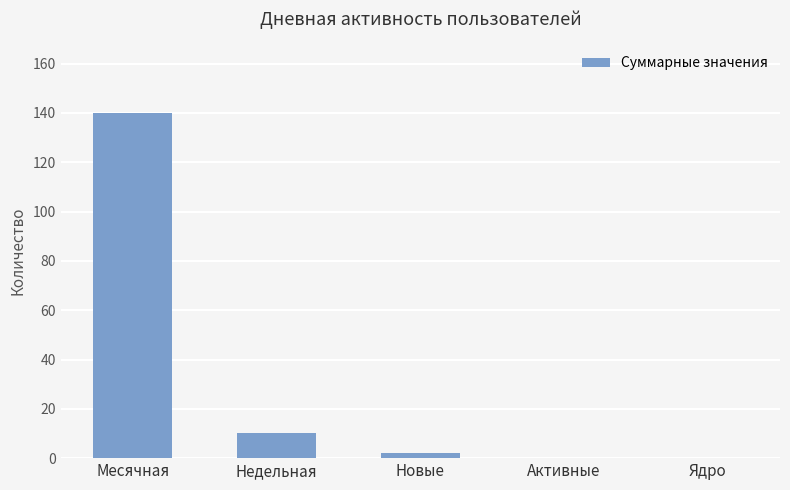

How many categories are shown in the chart?

5